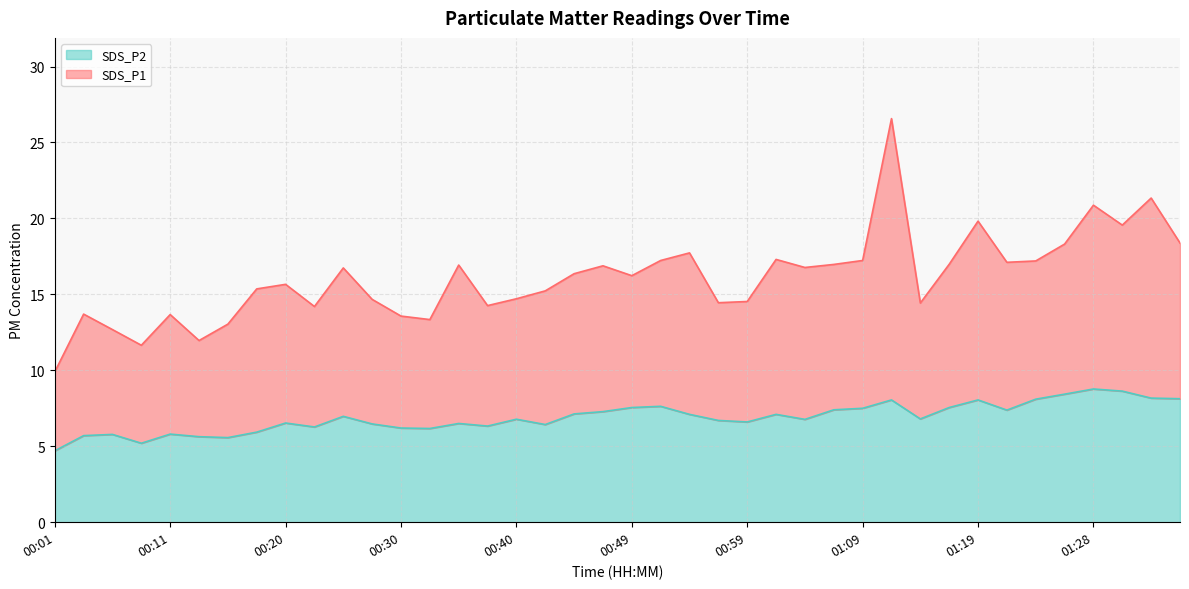

Which has a higher value, 00:16 or 01:11?

01:11